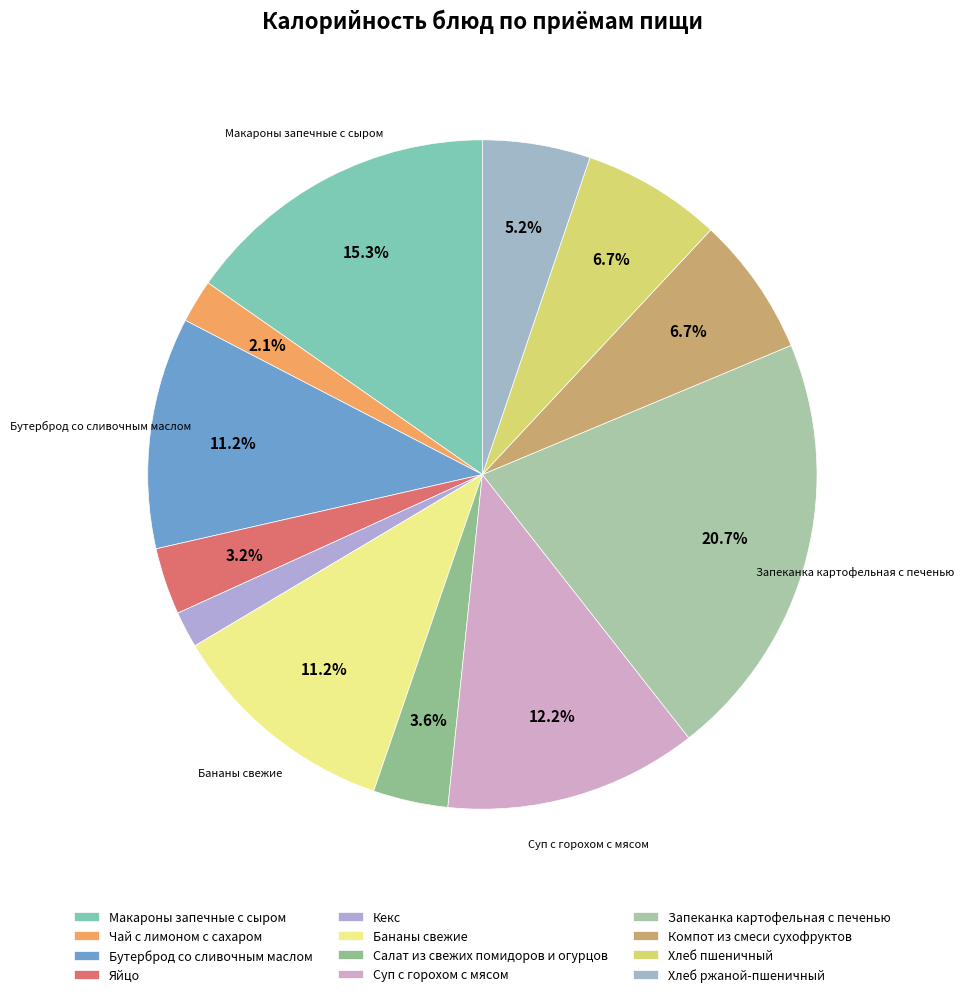

To the nearest percent, what portion does Суп с горохом с мясом represent?

12%